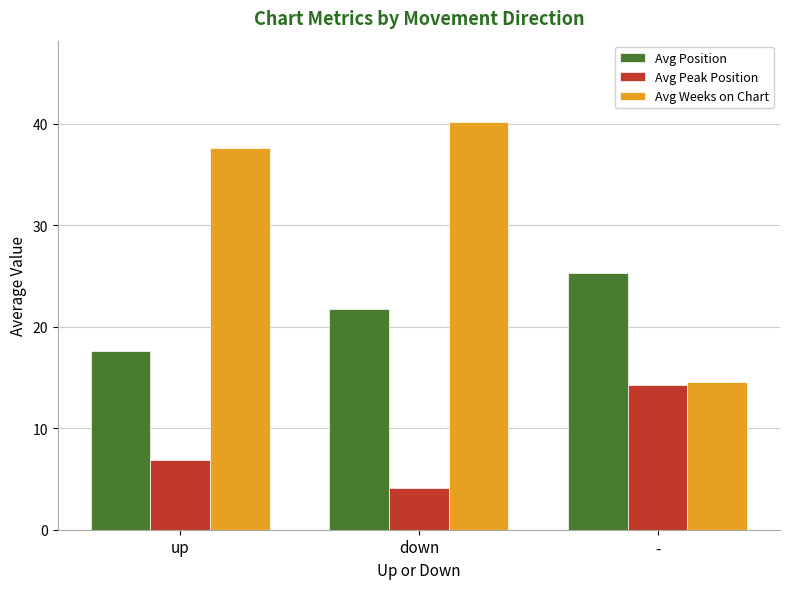

Count the number of categories in the chart.

3